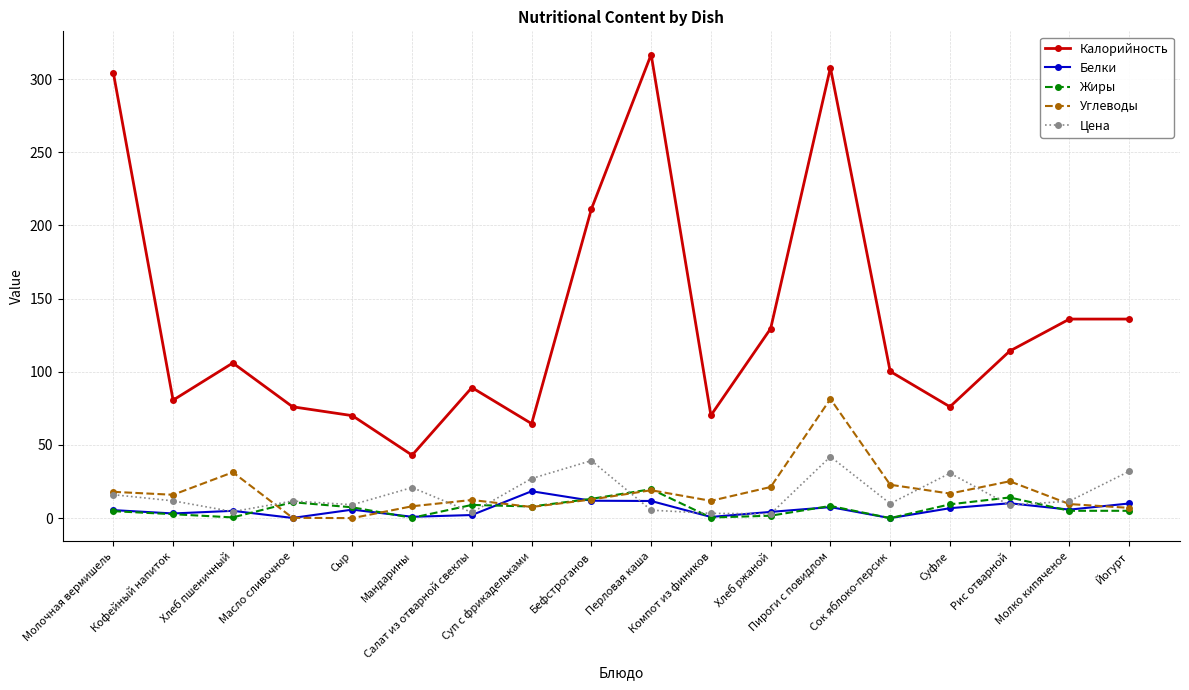

What is the difference between the highest and lowest values at Перловая каша?

311.3